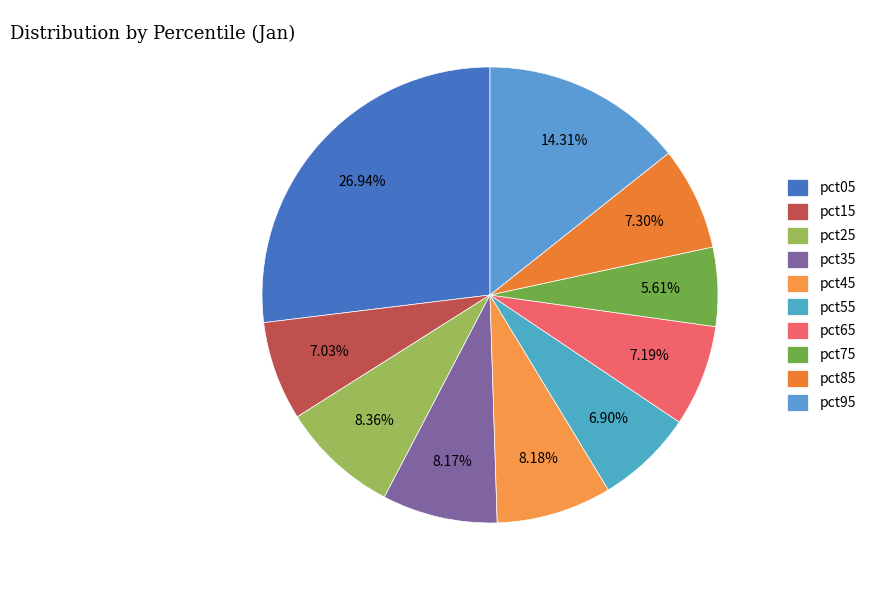

Between pct85 and pct25, which is larger?

pct25